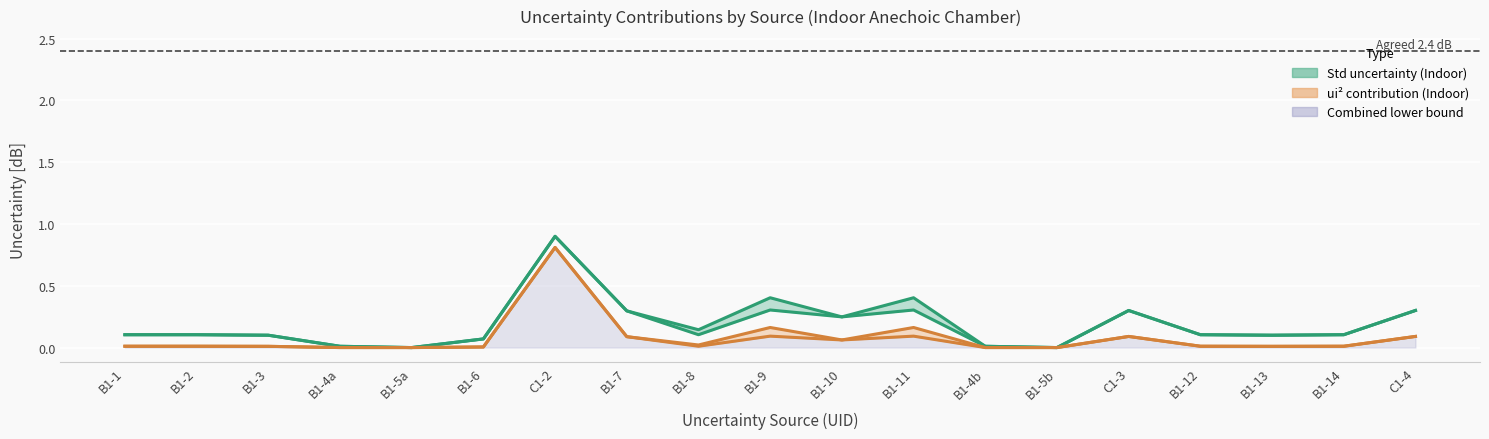

Is the value of Std uncertainty 37GHz (Indoor) at B1-10 greater than the value of Std uncertainty 24GHz (Indoor) at B1-13?

Yes